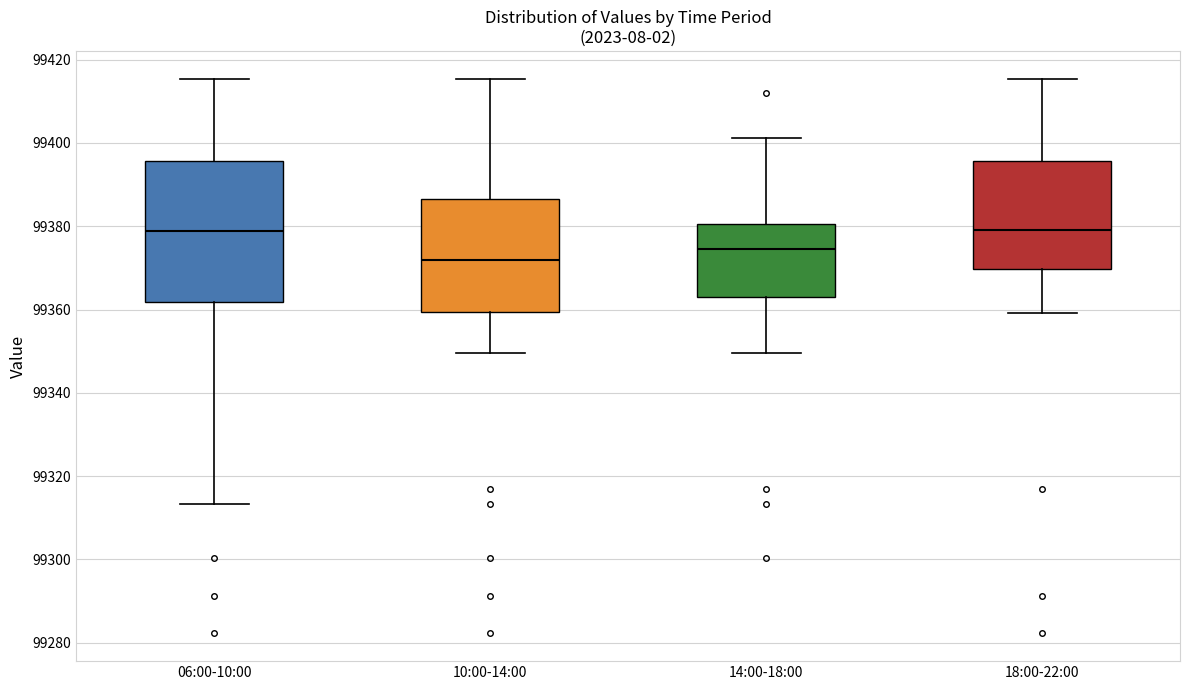

Reading left to right, transcribe this box plot: for each box, give where its median line is, the range the box spans, and where its two whiskers end, as read against the y-axis. The values are not printed on the chart, so give them approximately, as read against the axis.

06:00-10:00: median 99378, box 99362 to 99396, whiskers 99314 to 99416
10:00-14:00: median 99372, box 99360 to 99386, whiskers 99350 to 99416
14:00-18:00: median 99374, box 99362 to 99380, whiskers 99350 to 99402
18:00-22:00: median 99380, box 99370 to 99396, whiskers 99360 to 99416